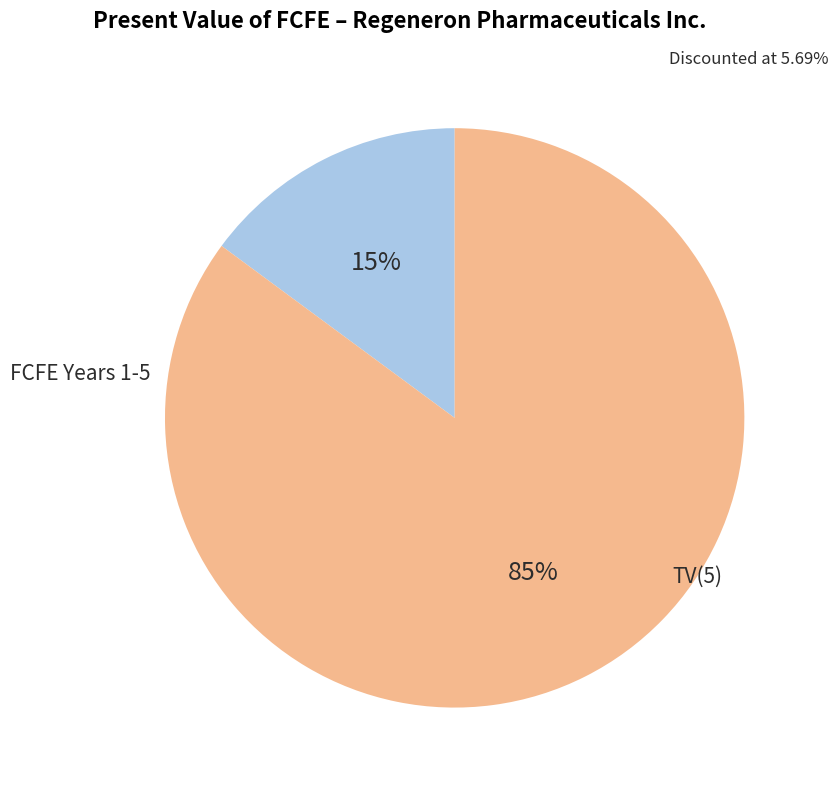

Is there any slice that represents more than half of the pie?

Yes